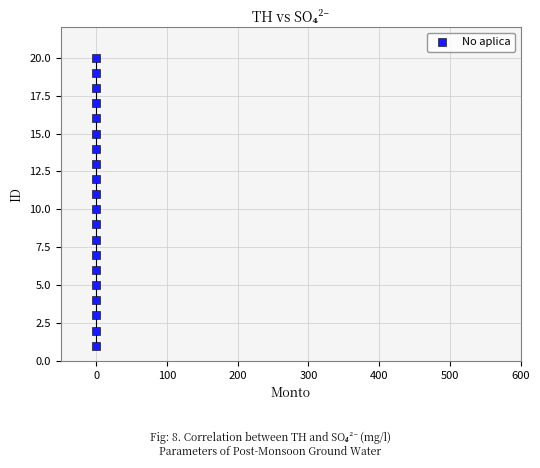

What is the range of Y values (max minus min)?

19